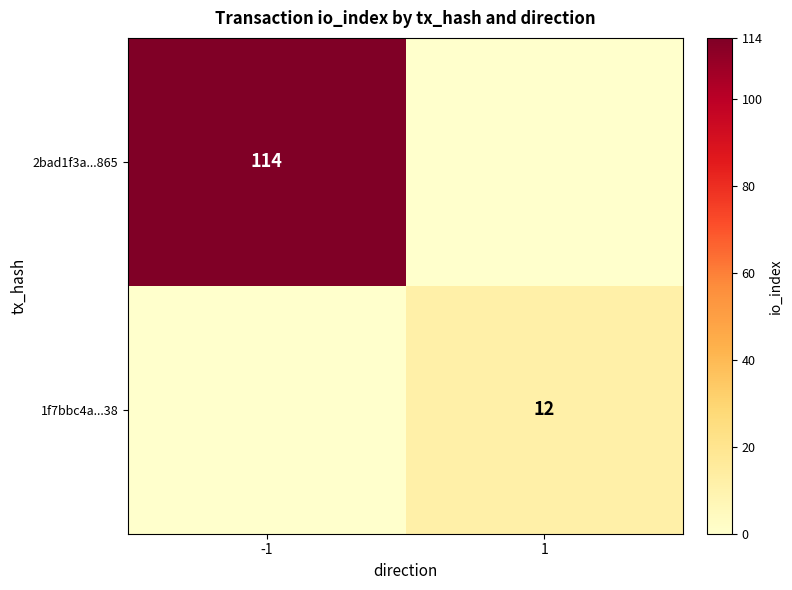

The value of 2bad1f3a...865 at -1 is 182. True or false?

False